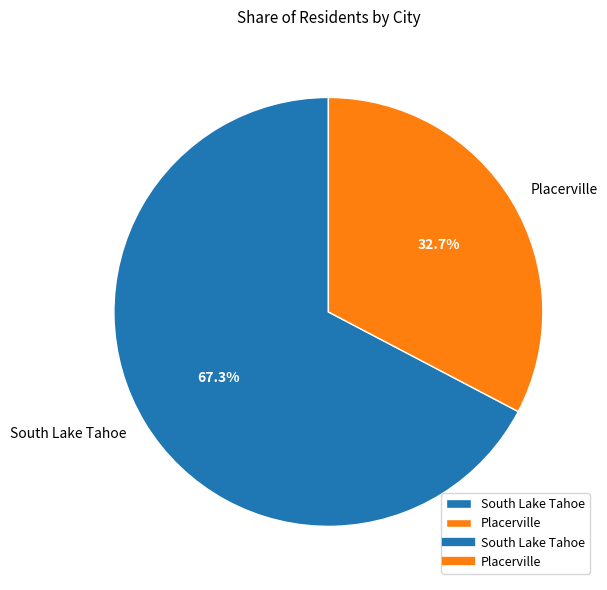

True or false: South Lake Tahoe accounts for 56% of the total.

False